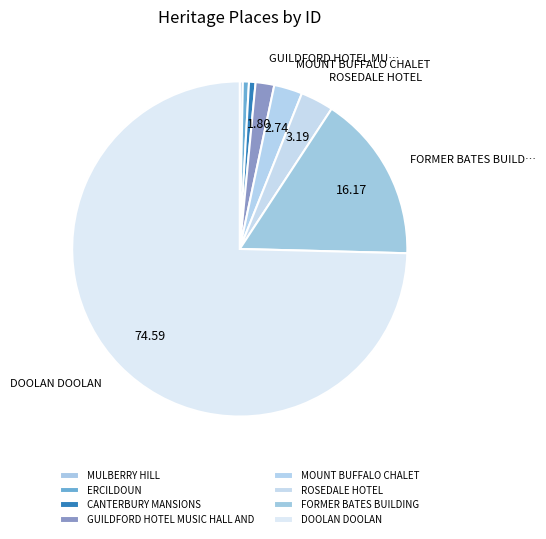

Count the number of slices in the pie.

8